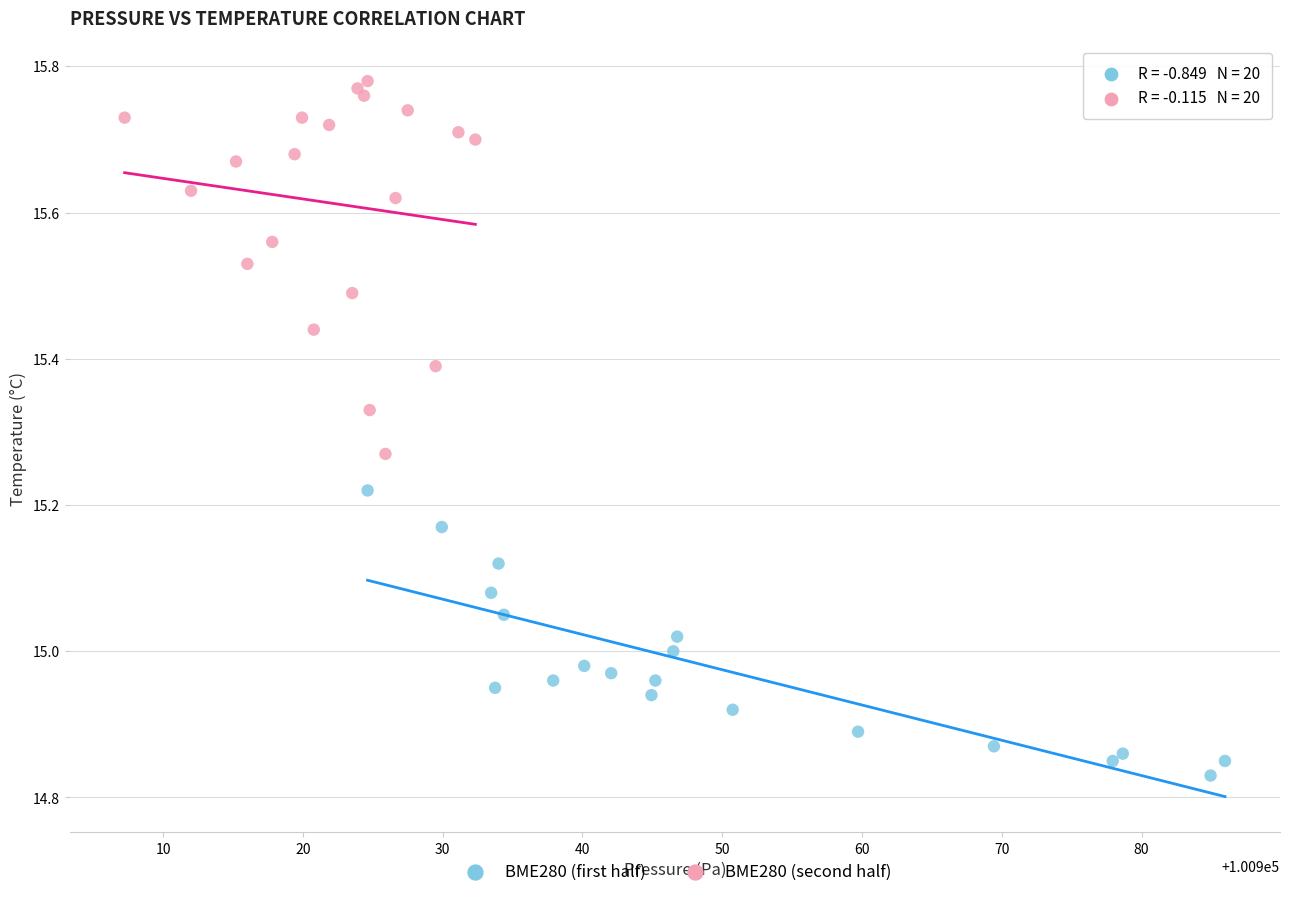

Which series contains the lowest Y value?

BME280 (first half)